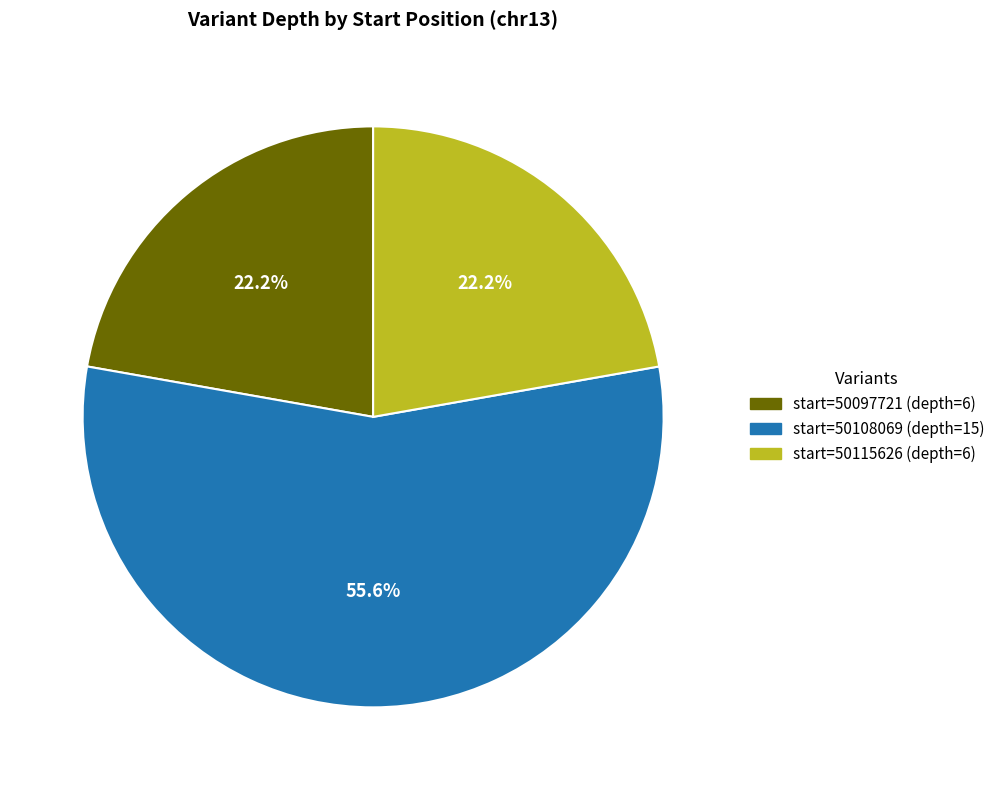

How many slices are in this pie chart?

3